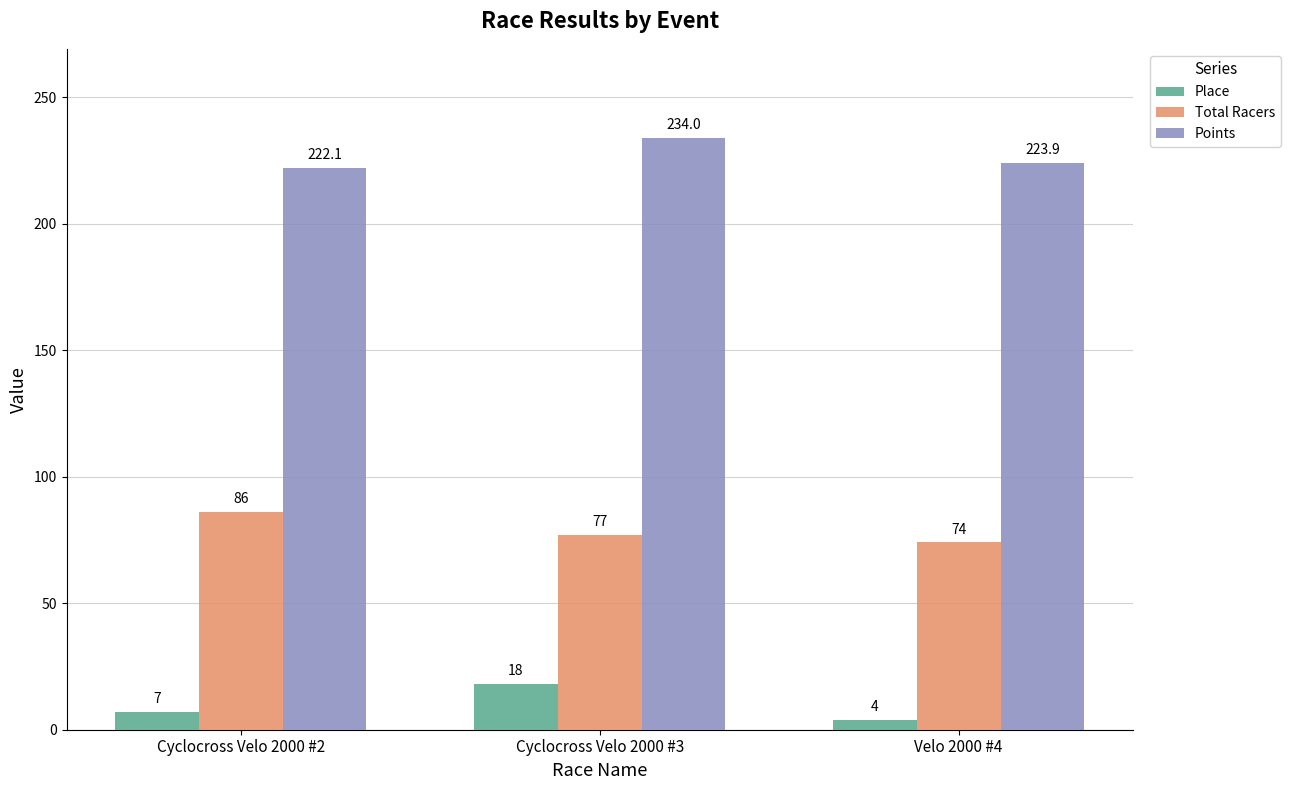

What is the value of the Place bar at the 1st from the left?

7.0